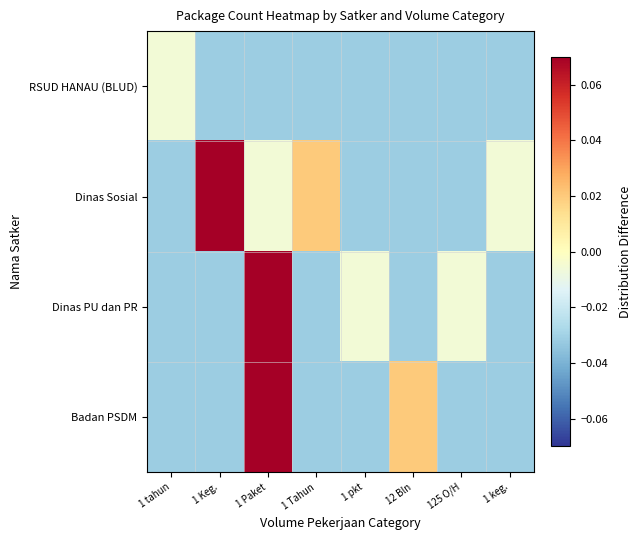

Between 1 Paket and 1 tahun, which is larger?

1 tahun